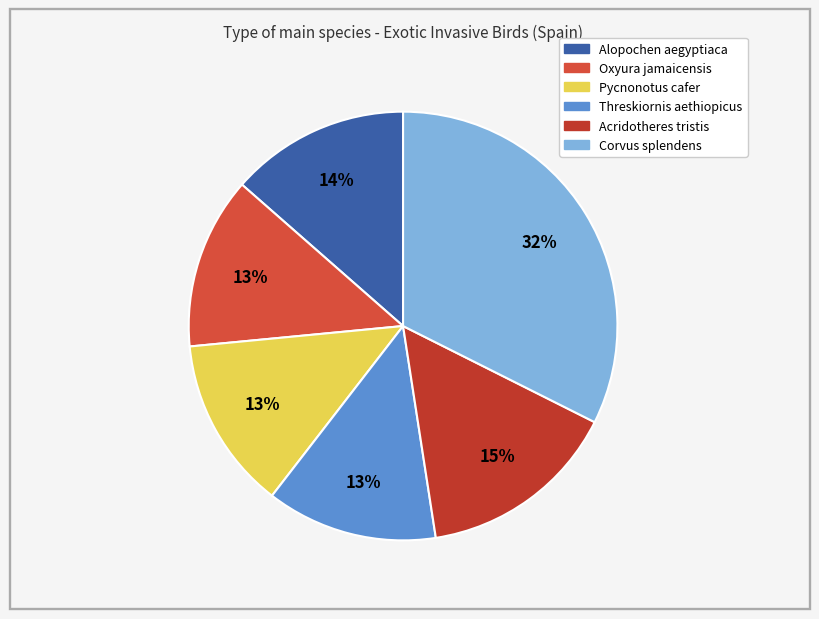

How many slices are in this pie chart?

6